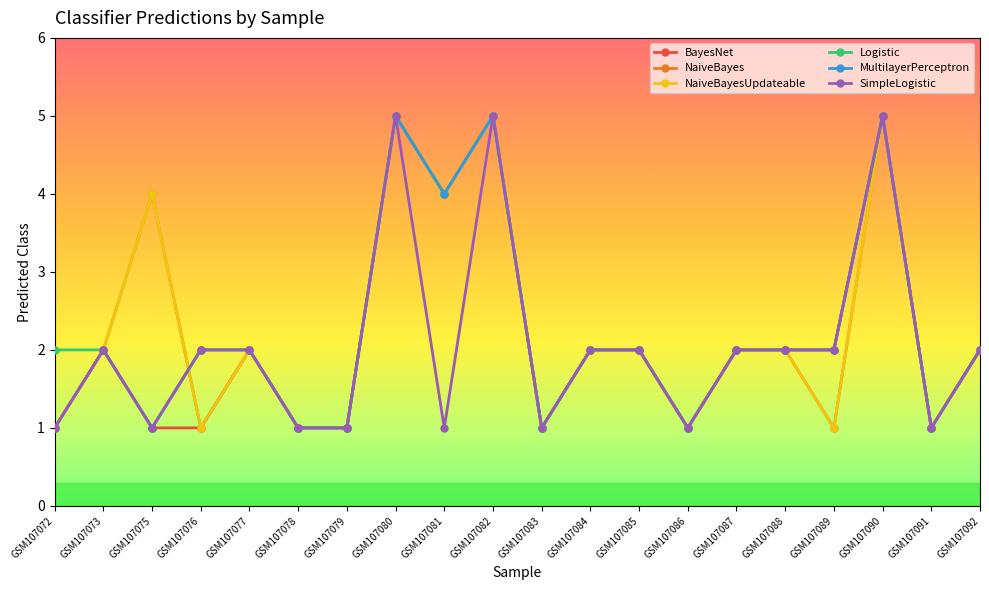

Is this an area chart (filled region under the line)?

No